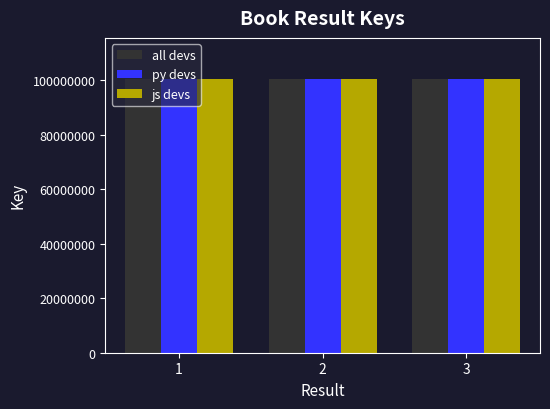

How many bars are there in each group?

3